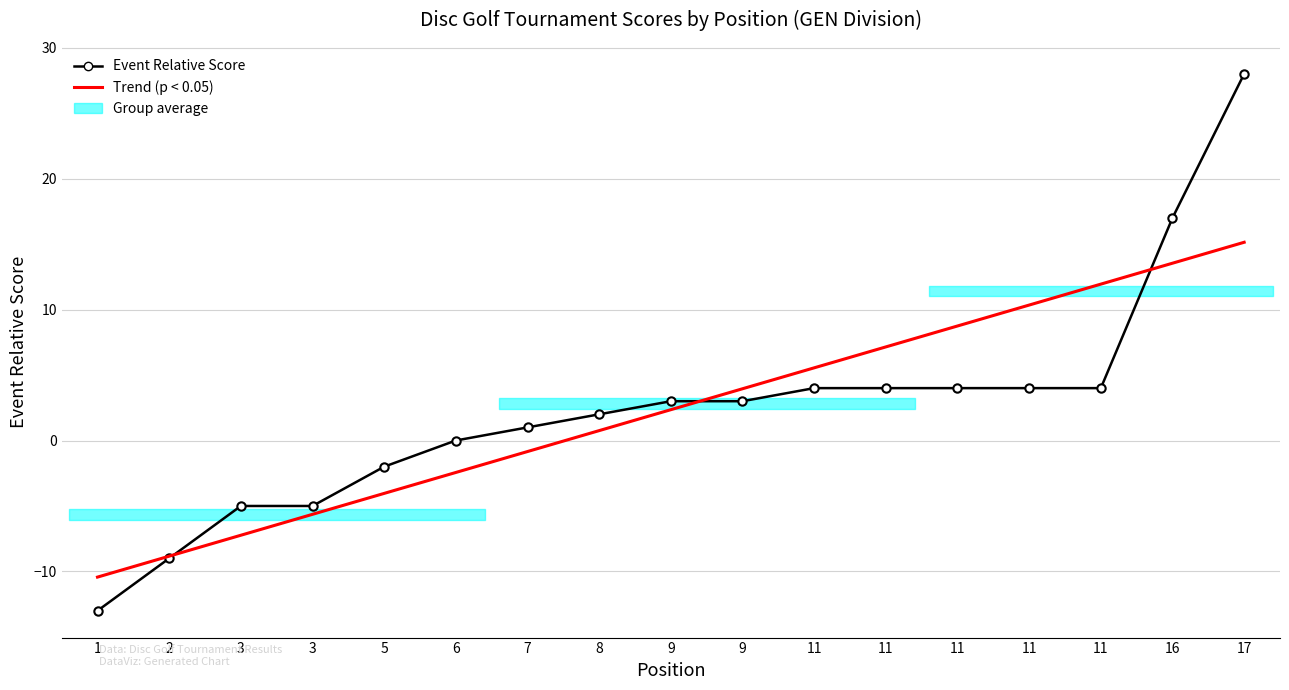

Does the chart have visible grid lines?

Yes